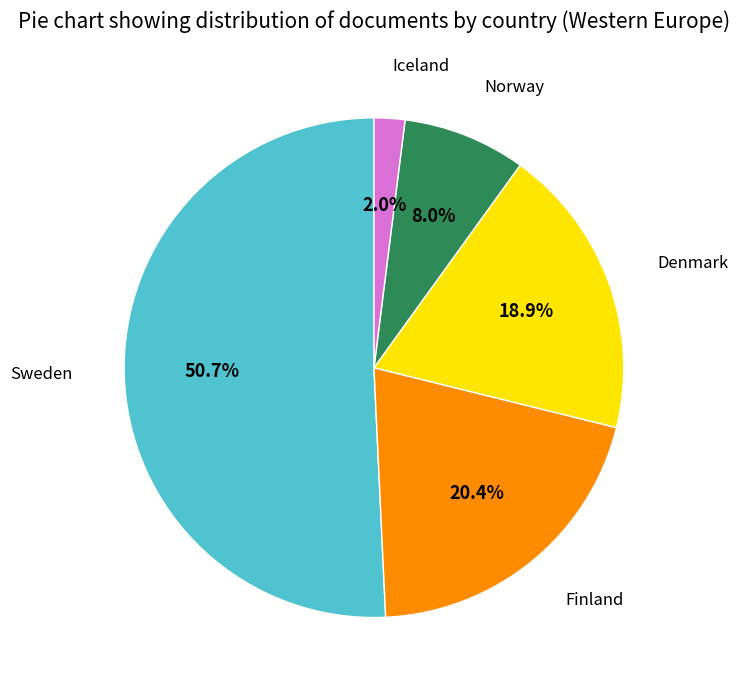

Is there a majority slice in this chart?

Yes